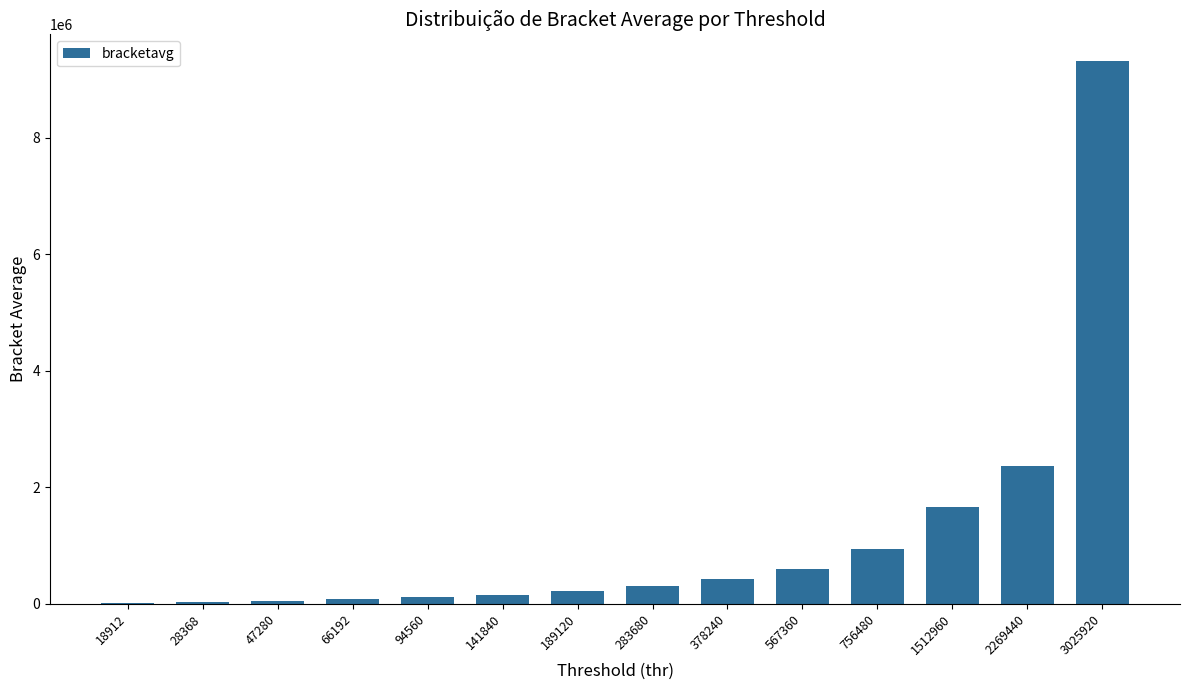

What is the sum of the values at 1512960 and 3025920?

10978849.4